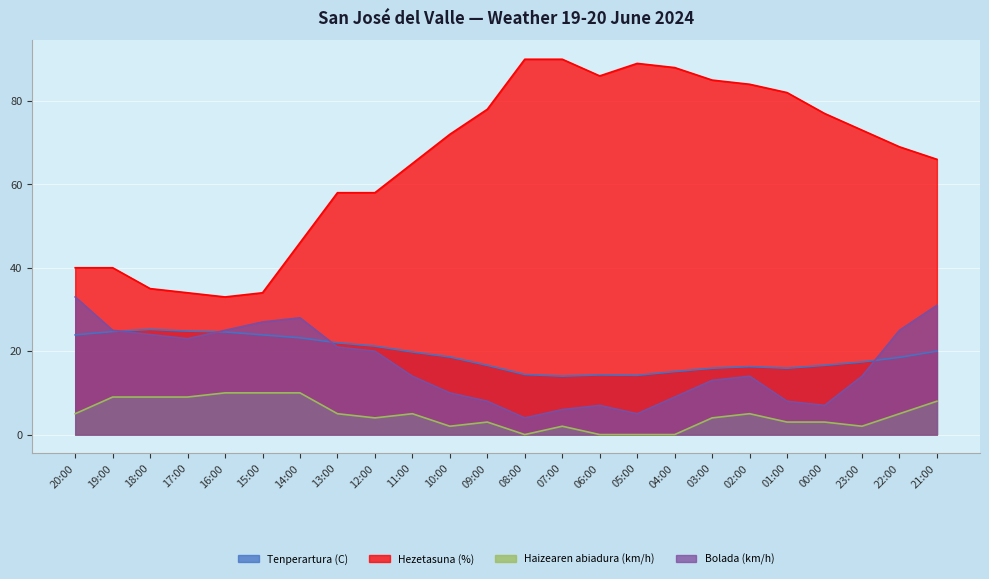

Does the chart display data point markers on the line(s)?

No